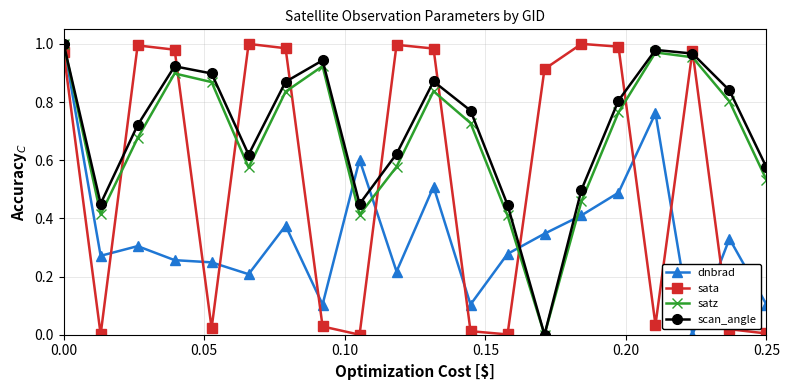

Which series ends up on top after the final intersection of satz and dnbrad?

satz